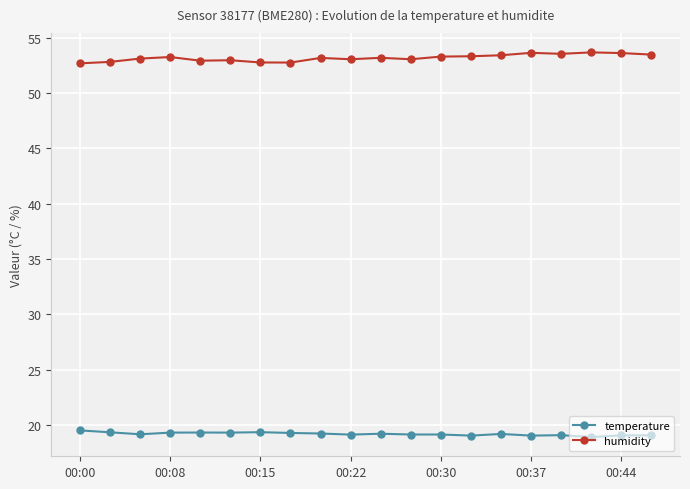

Count the number of categories in the chart.

20